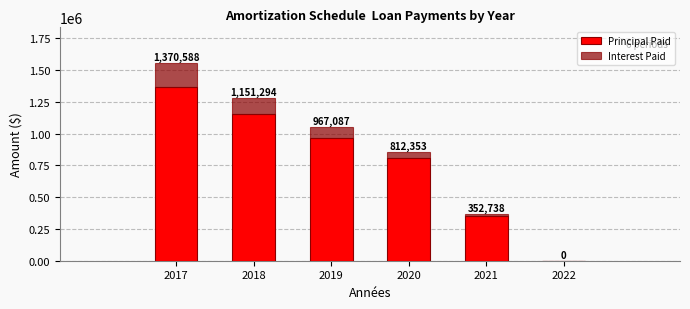

At which label does Principal Paid first exceed 967087?

2017